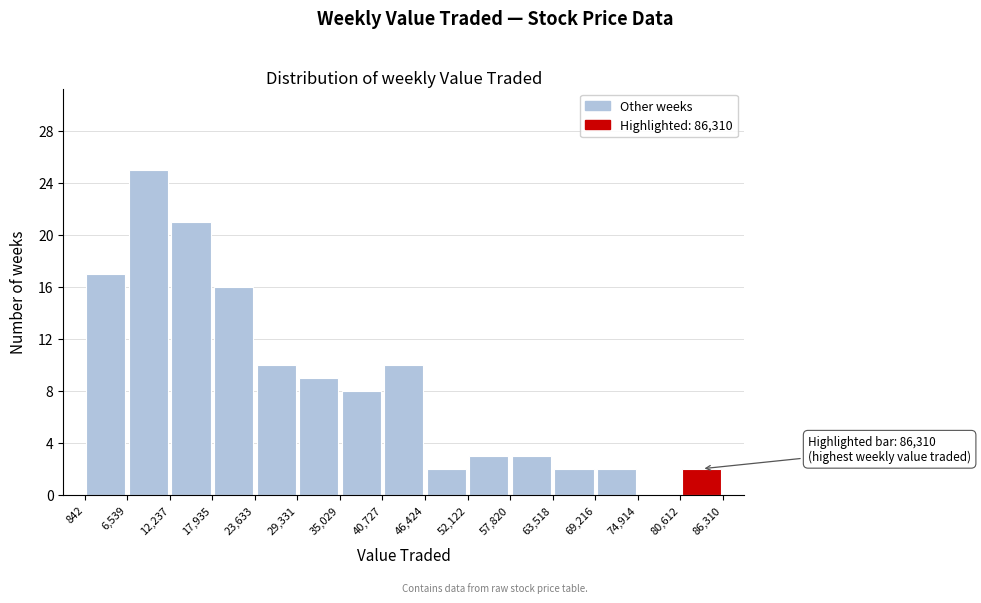

Which range on the x-axis has the tallest bar?

6,539 to 12,237